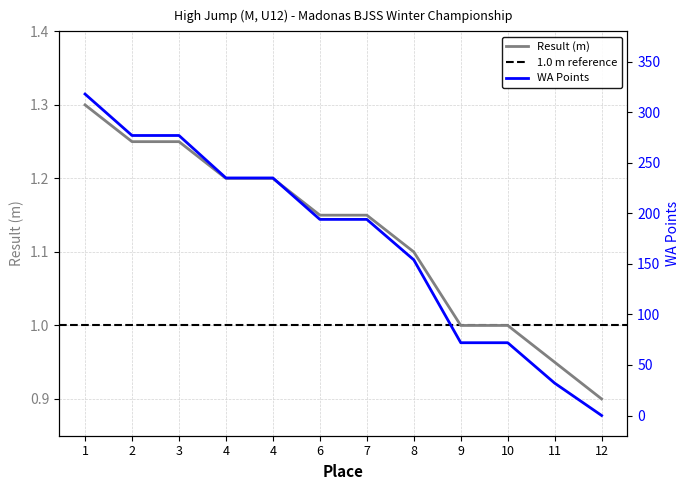

Is the value of Result (m) at 11 greater than the value of WA Points at 8?

No